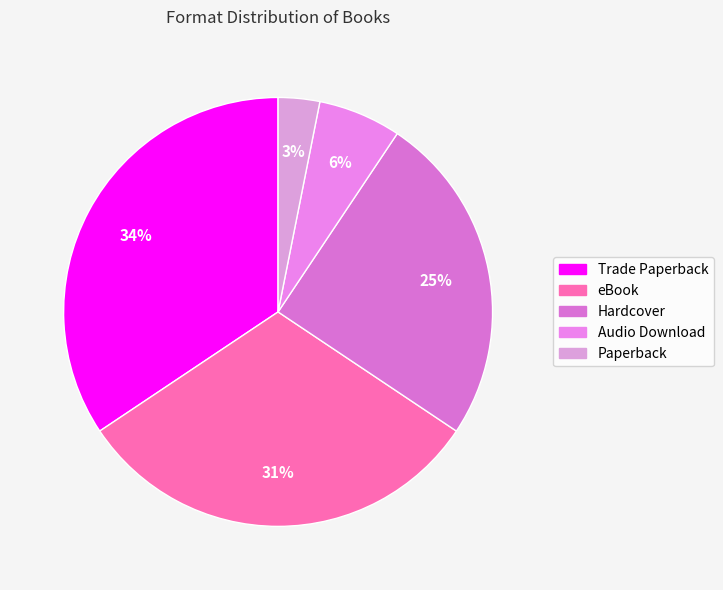

To the nearest percent, what percentage of the pie is Hardcover?

25%